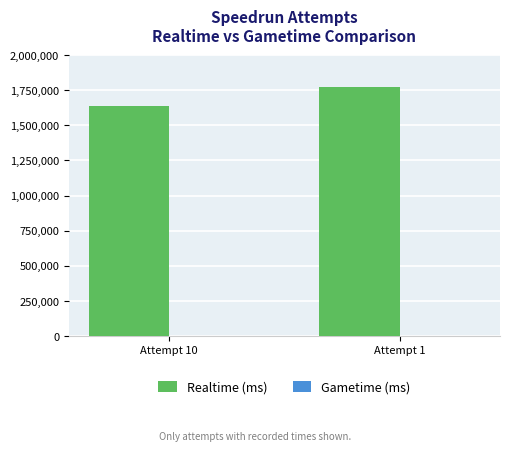

Is it true that the value at Attempt 1 is 1775065?

True